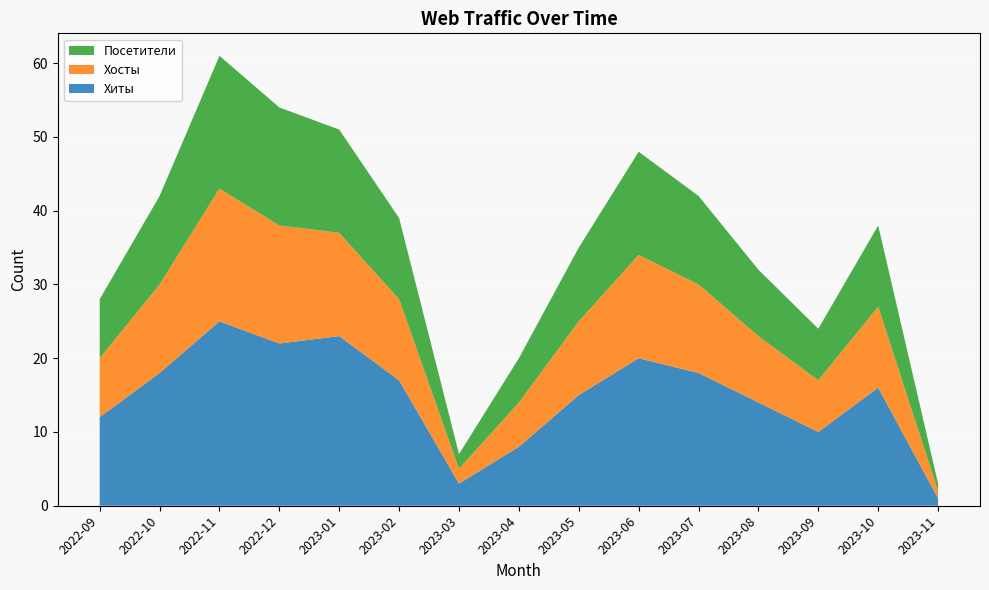

Reading left to right, transcribe all the data shown in this chart.

Хиты: 12	18	25	22	23	17	3	8	15	20	18	14	10	16	1
Хосты: 8	12	18	16	14	11	2	6	10	14	12	9	7	11	1
Посетители: 8	12	18	16	14	11	2	6	10	14	12	9	7	11	1